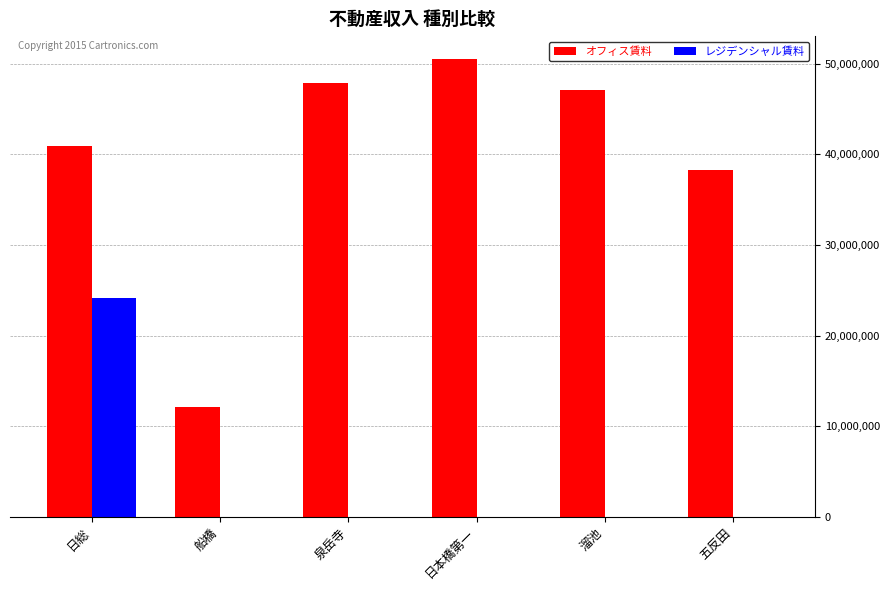

How many categories are shown in the chart?

6